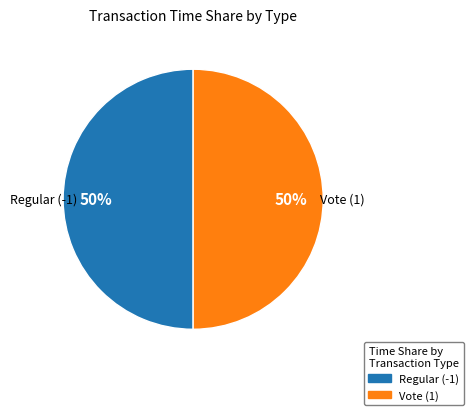

The Regular (-1) slice represents 50% of the pie. True or false?

True